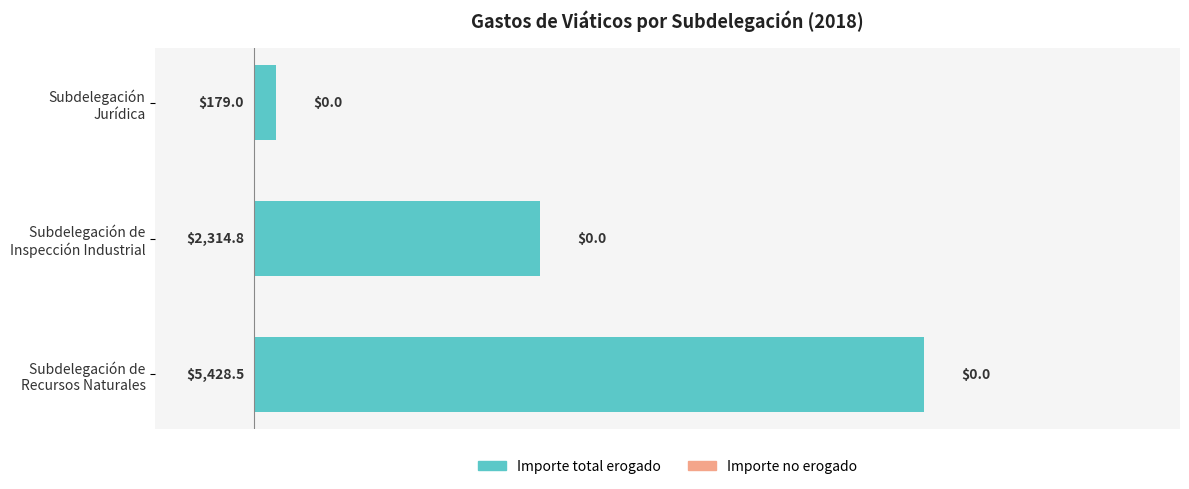

What is the sum of all values?

7922.3